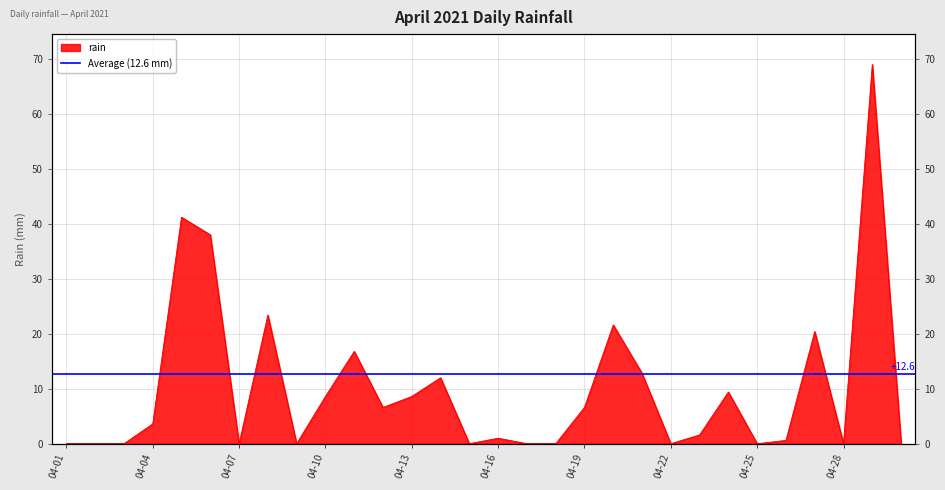

What is the sum of all values?

302.0